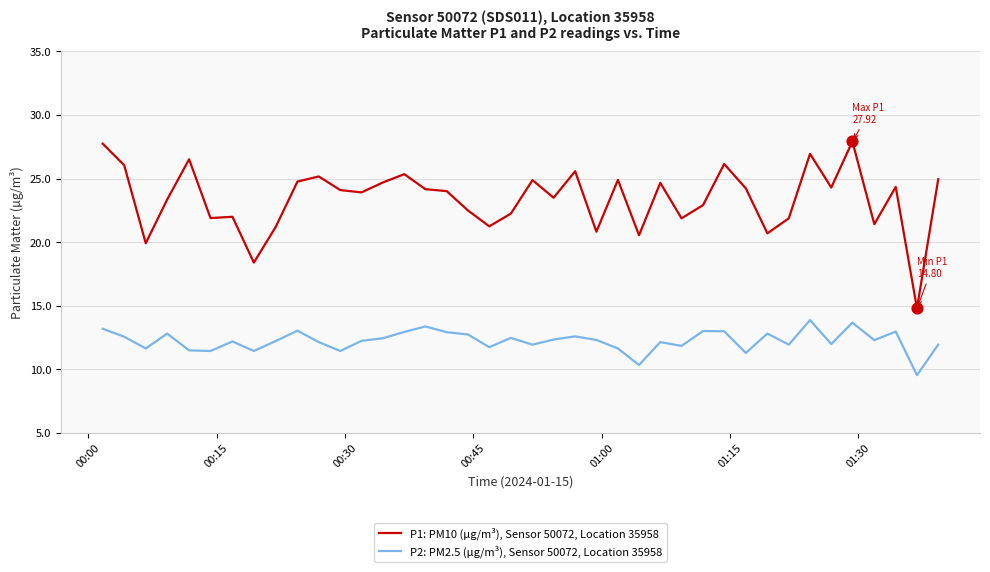

Which series has the largest total across all categories?

P1: PM10 (µg/m³), Sensor 50072, Location 35958